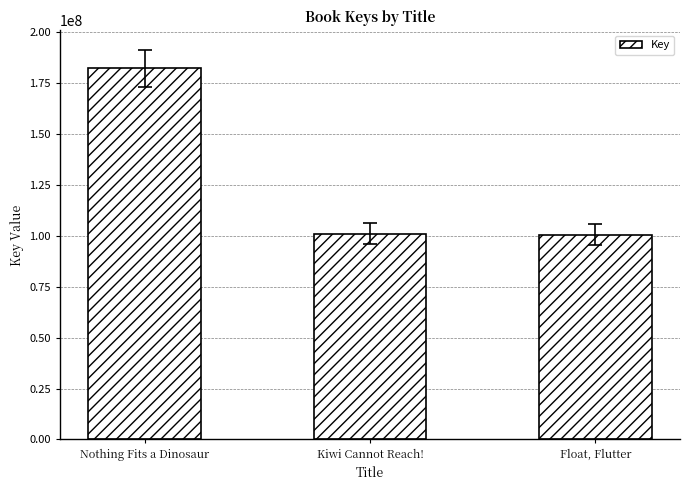

What is the sum of the values at Kiwi Cannot Reach! and Nothing Fits a Dinosaur?

283513900